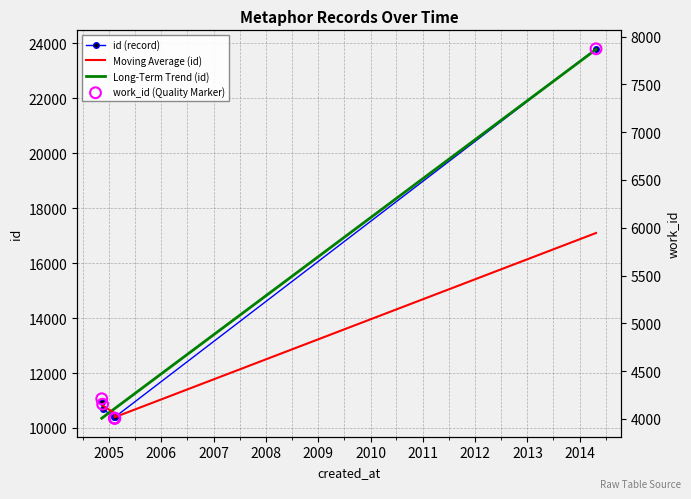

Which series reaches the minimum Y coordinate?

work_id